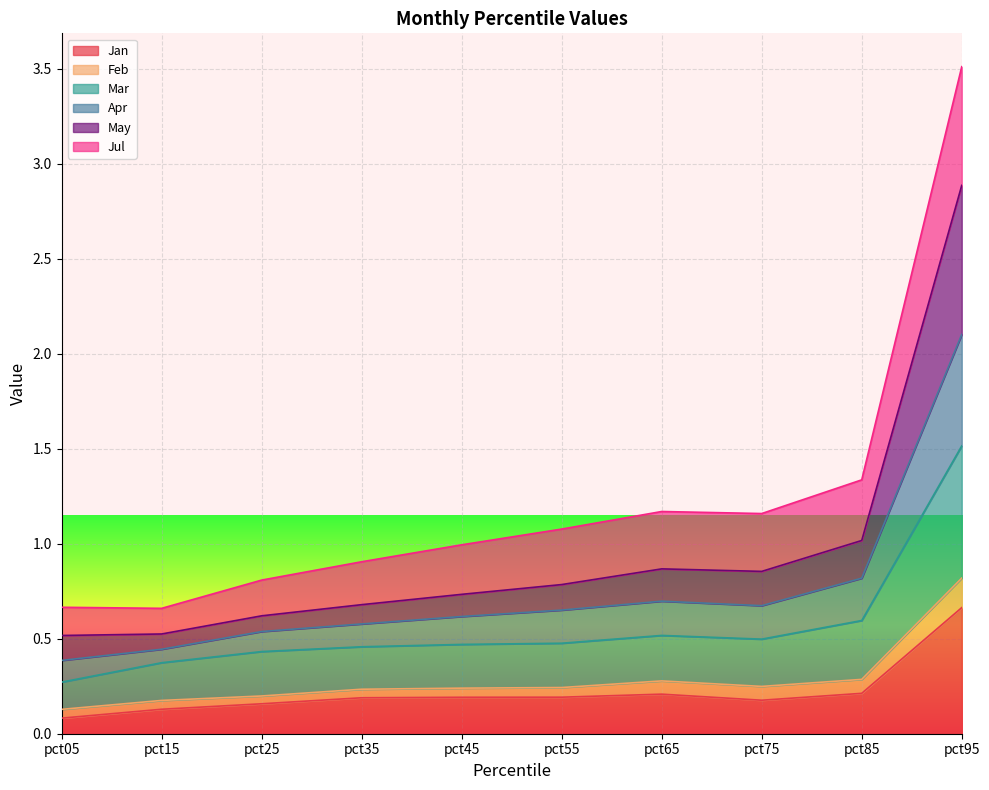

Does the chart display data point markers on the line(s)?

No